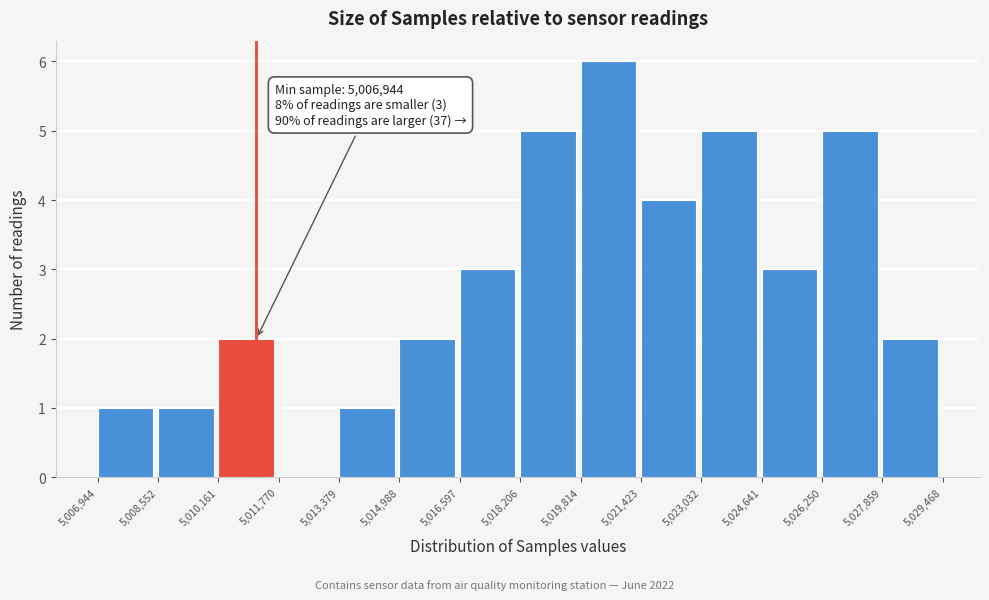

Which range on the x-axis has the tallest bar?

5,019,814 to 5,021,423